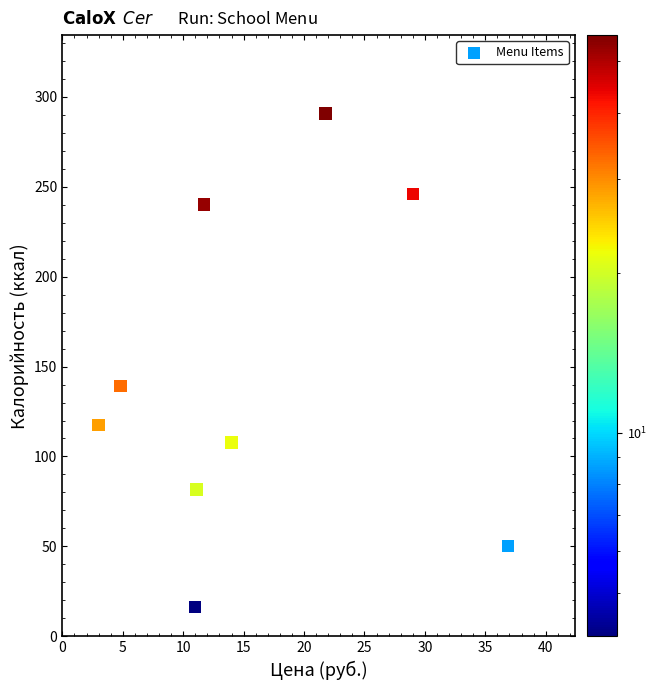

What Y value in the scatter plot is closest to 145?

139.2